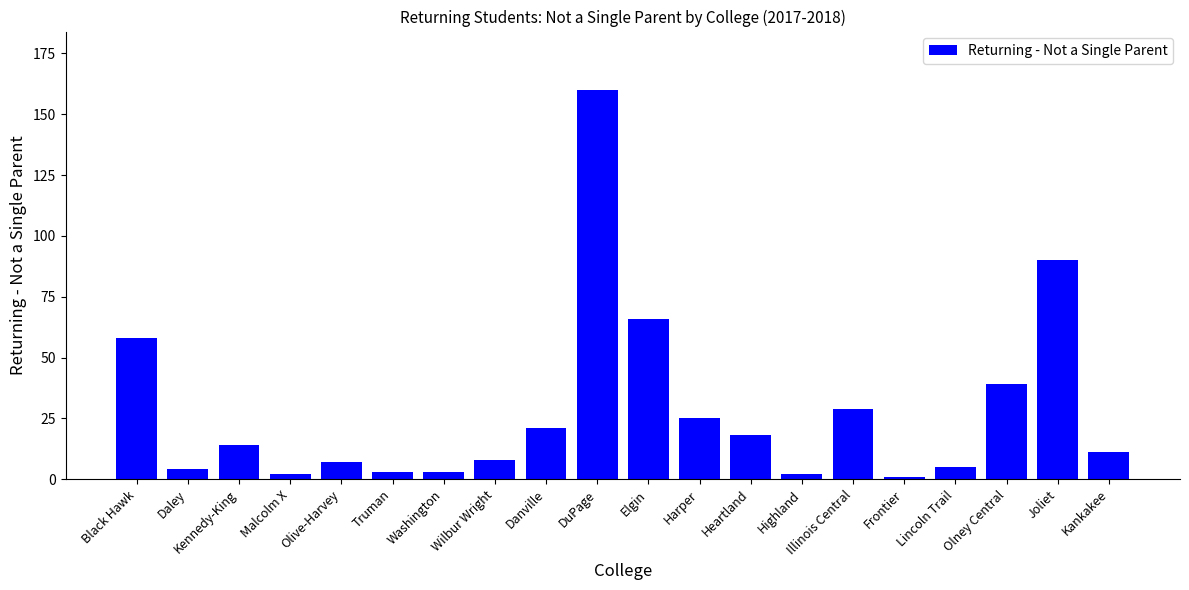

What is the sum of all values?

566